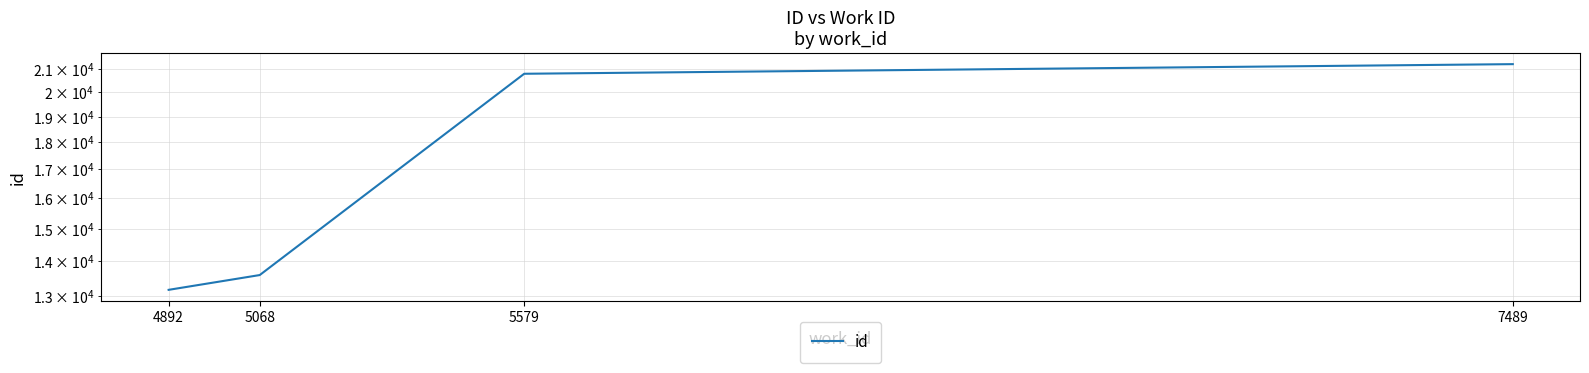

Reading right to left, what are all the values shown in this chart?

7489=21232	5579=20805	5068=13600	4892=13182